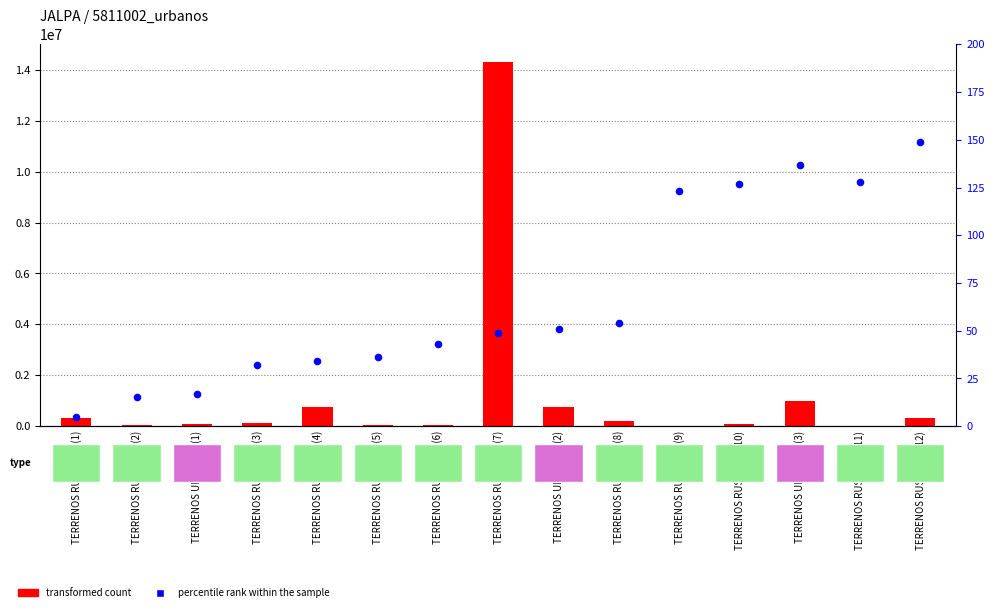

Which series has the largest total across all categories?

transformed count